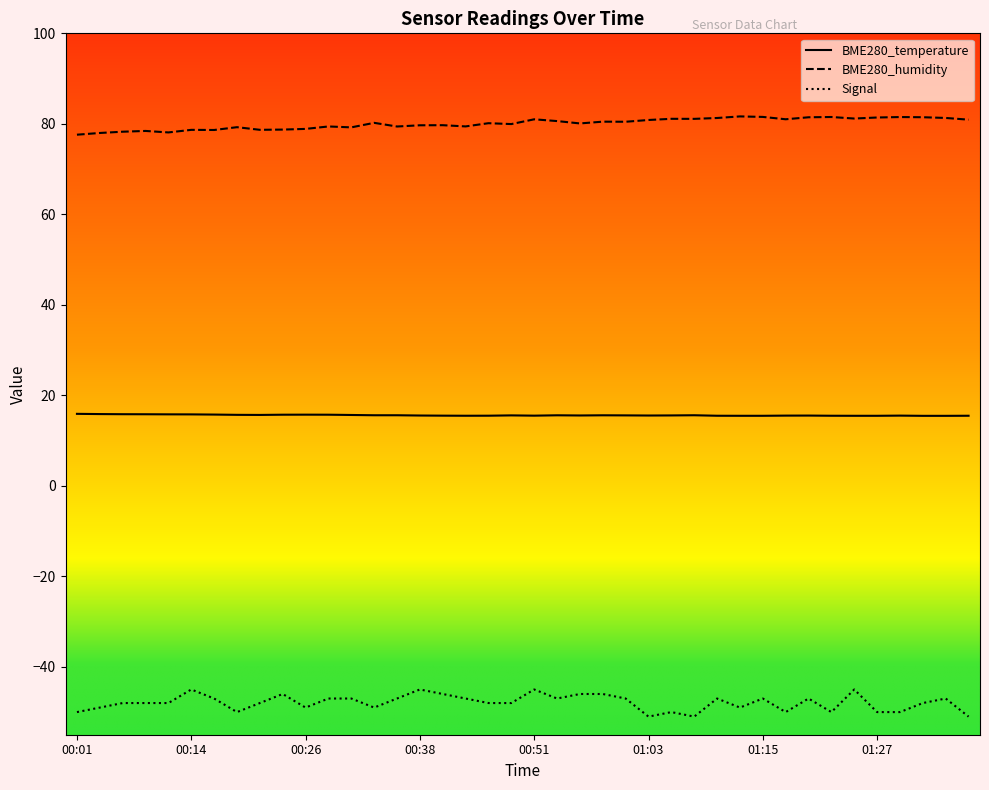

True or false: BME280_temperature and Signal intersect in this chart.

False